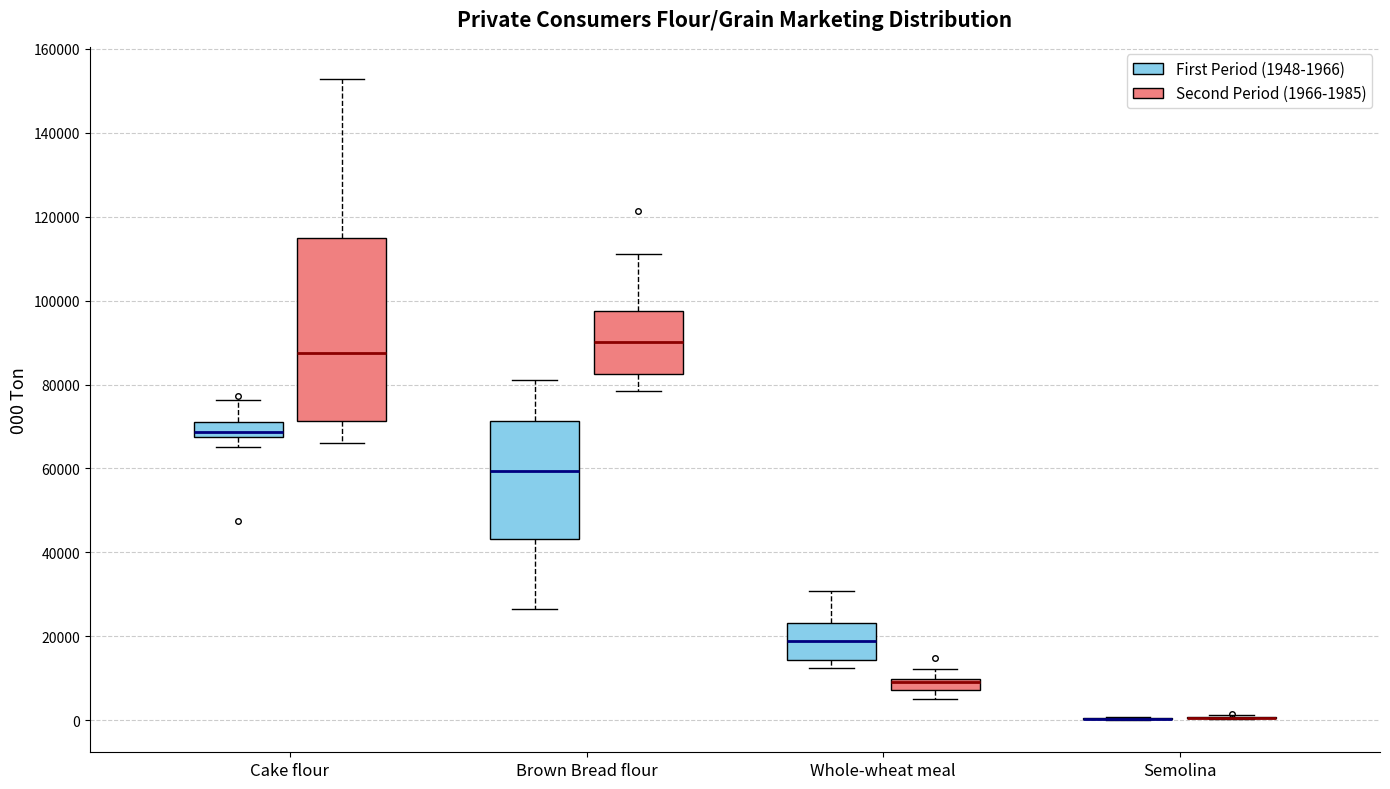

Which box is the tallest, from its lower edge to its upper edge?

Cake flour (Second Period (1966-1985))